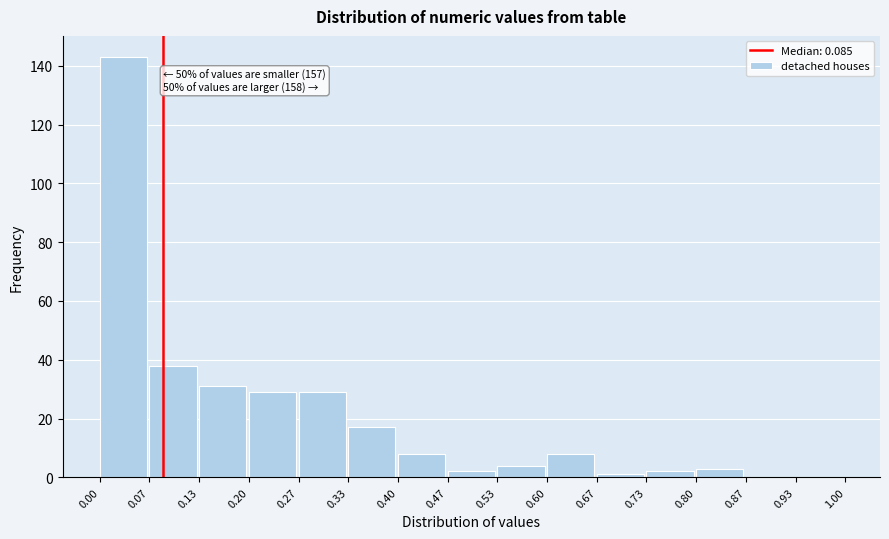

Over which range of the x-axis is the bar tallest?

0.00 to 0.07